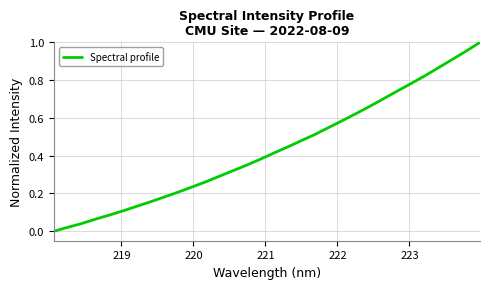

What is the difference between the maximum and second lowest values?

1.0